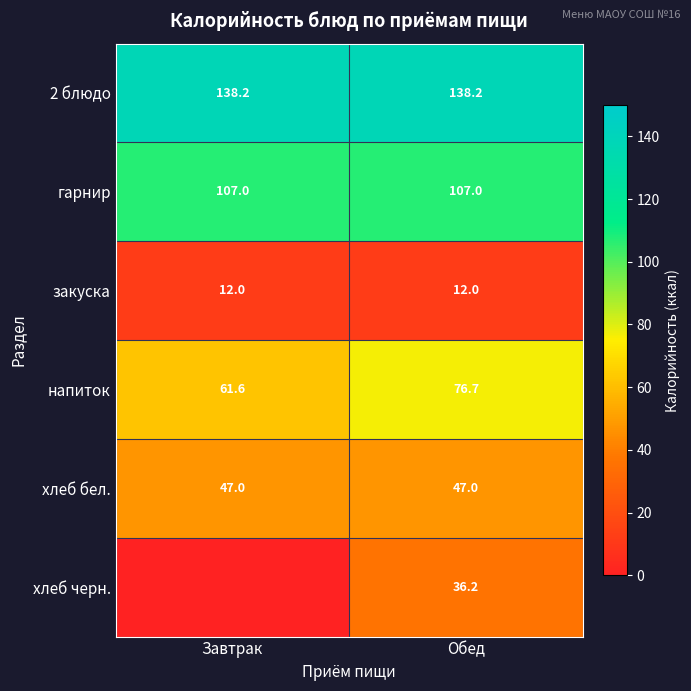

Is it true that гарнир equals 74.4 at Обед?

False